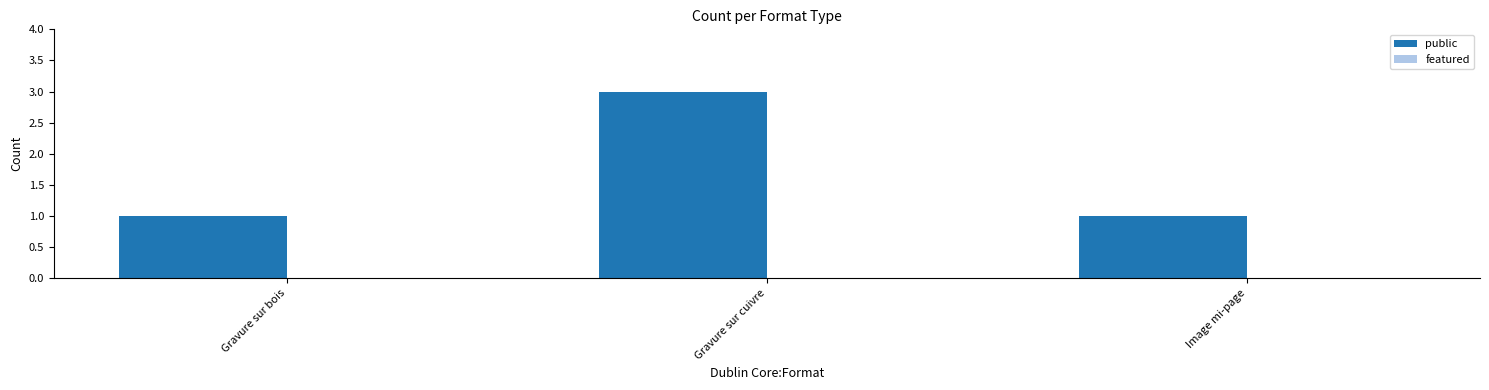

How many bars are there in total?

3